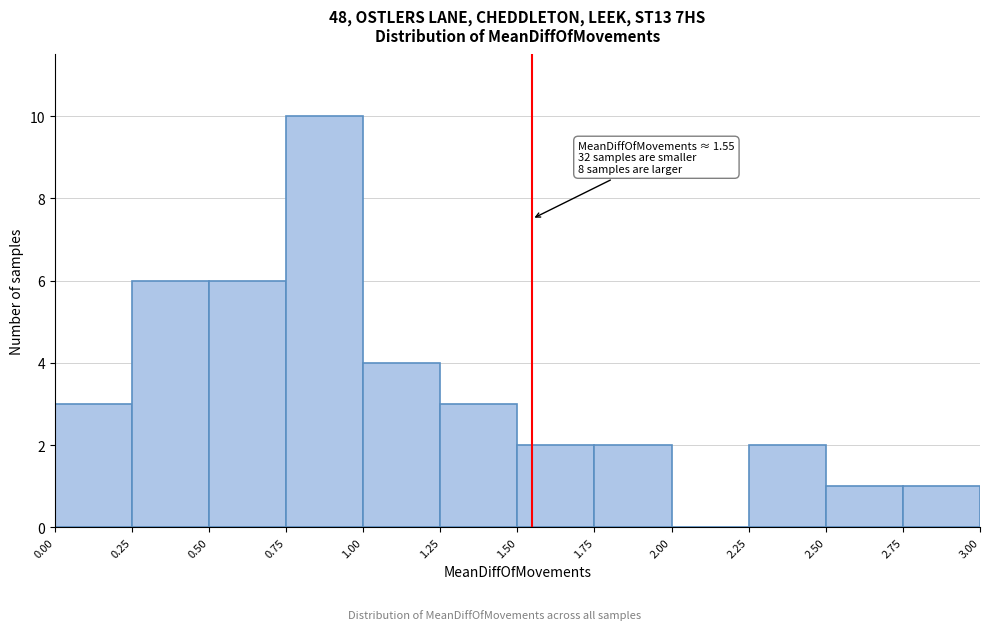

Which range on the x-axis has the tallest bar?

0.75 to 1.00